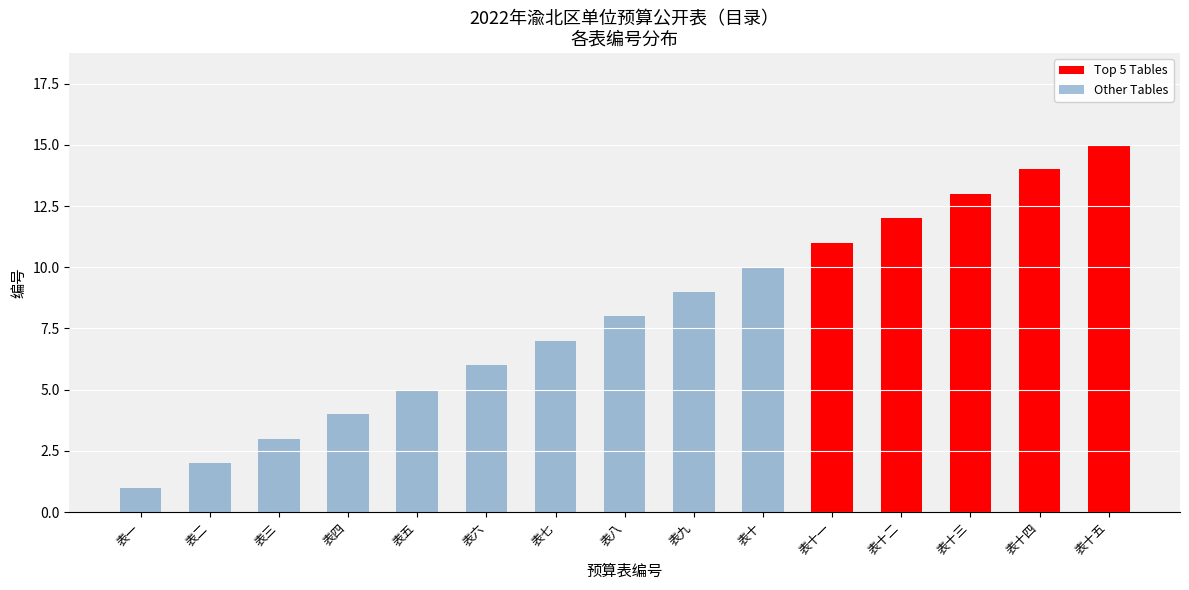

What is the maximum value shown in the chart?

15